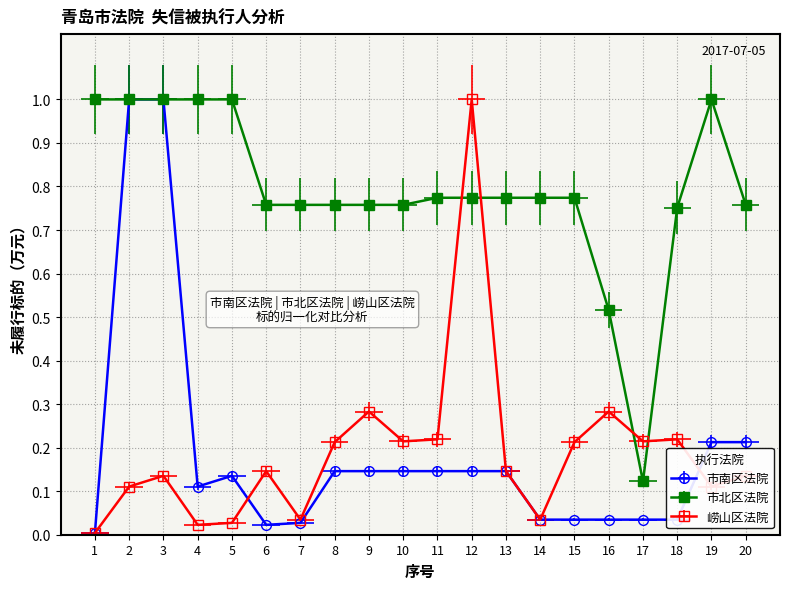

Reading right to left, list all the values displayed in this chart.

市南区法院: 20=0.2	19=0.2	18=0.0	17=0.0	16=0.0	15=0.0	14=0.0	13=0.1	12=0.1	11=0.1	10=0.1	9=0.1	8=0.1	7=0.0	6=0.0	5=0.1	4=0.1	3=1.0	2=1.0	1=0.0
市北区法院: 20=0.8	19=1.0	18=0.8	17=0.1	16=0.5	15=0.8	14=0.8	13=0.8	12=0.8	11=0.8	10=0.8	9=0.8	8=0.8	7=0.8	6=0.8	5=1.0	4=1.0	3=1.0	2=1.0	1=1.0
崂山区法院: 20=0.1	19=0.1	18=0.2	17=0.2	16=0.3	15=0.2	14=0.0	13=0.1	12=1.0	11=0.2	10=0.2	9=0.3	8=0.2	7=0.0	6=0.1	5=0.0	4=0.0	3=0.1	2=0.1	1=0.0